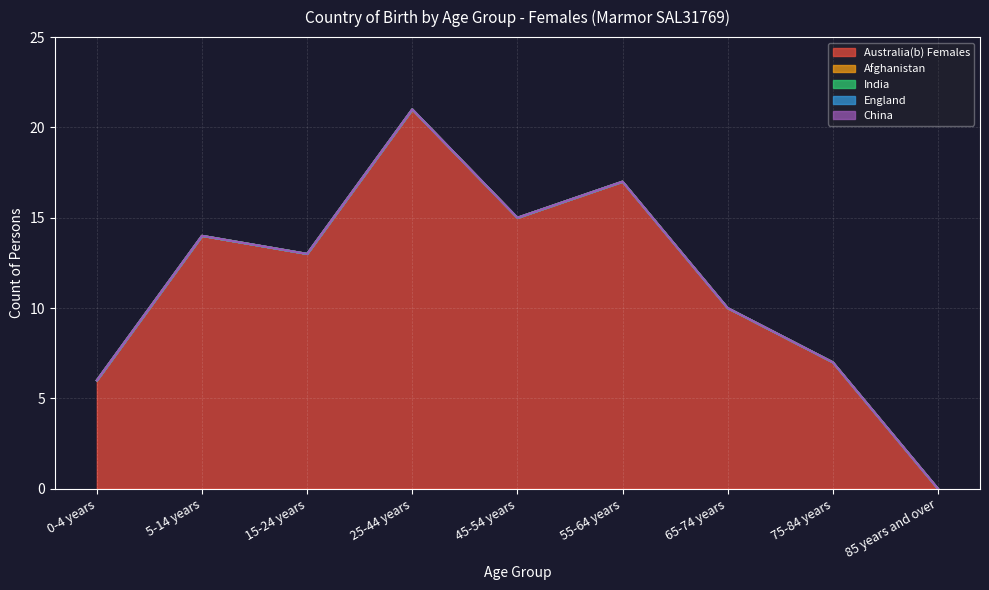

Between 65-74 years and 25-44 years, which is larger?

25-44 years